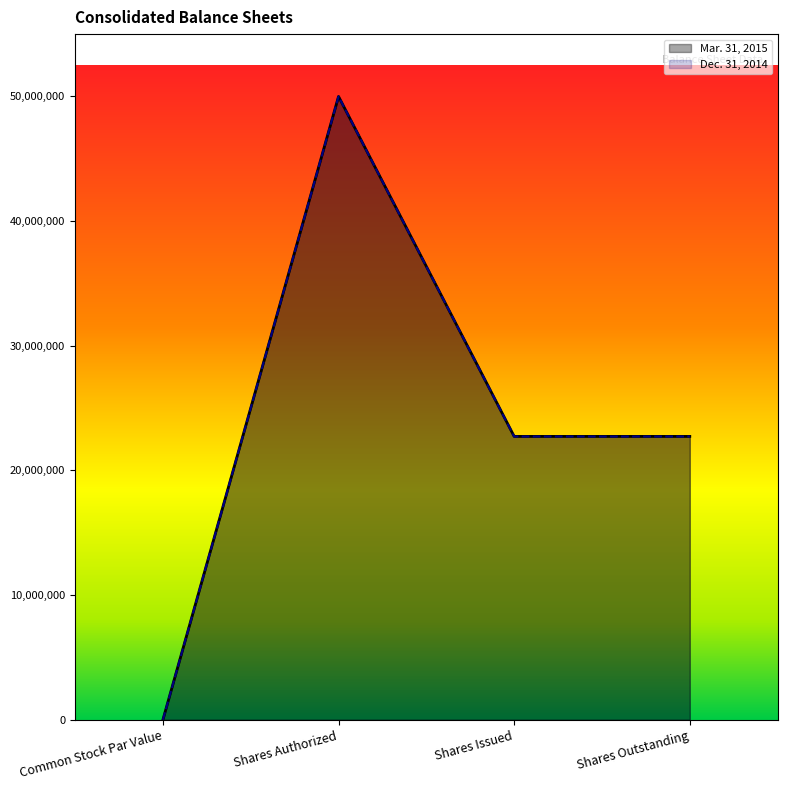

What is the label of the 3rd point from the left?

Shares Issued